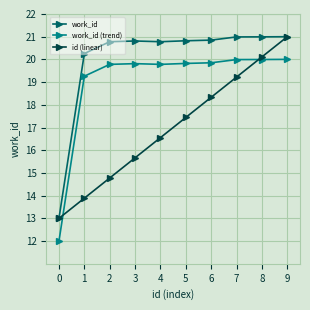

Rank the series at 1 from highest to lowest value.

work_id, work_id (trend), id (linear)